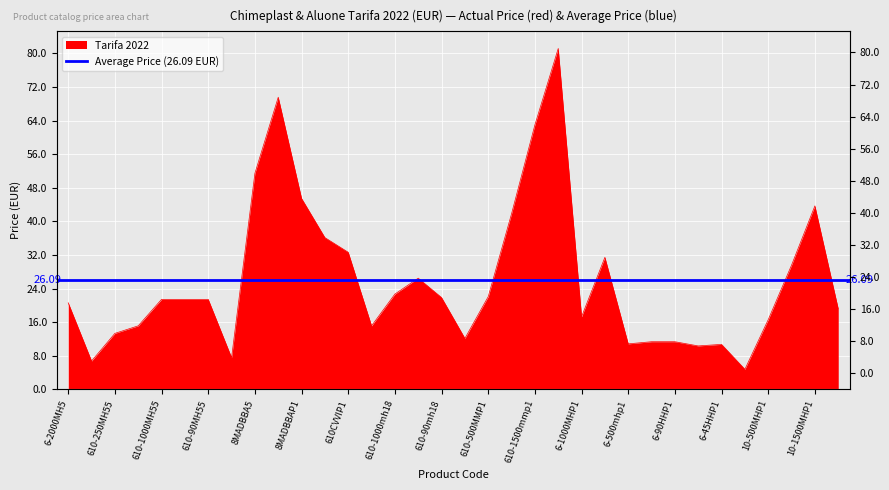

What is the difference between the values at 610-500MMP1 and 610-500mh18?

7.0